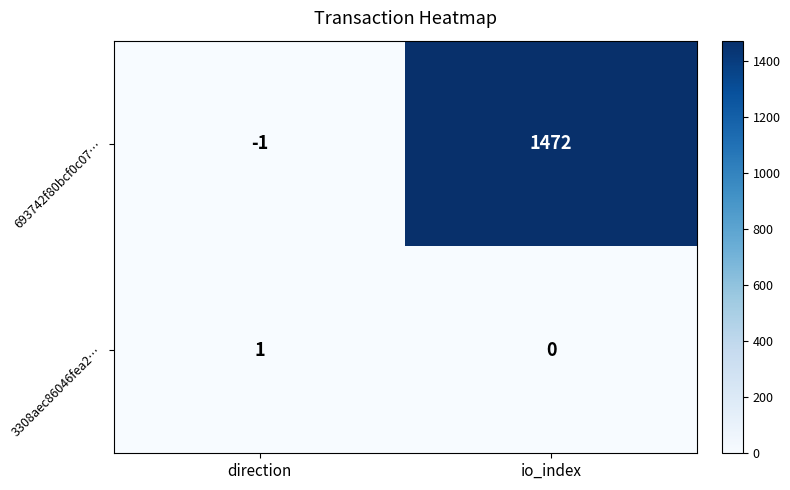

The 693742f80bcf0c07… series shows -1 at direction. True or false?

True